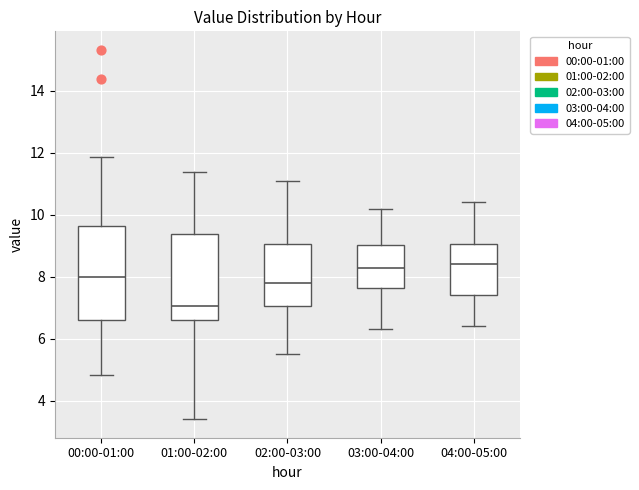

Reading left to right, read every box against the y-axis: the position of its median line, the range the box covers, and the ends of its whiskers. The values are not printed on the chart, so give them approximately, as read against the axis.

00:00-01:00: median 8.0, box 6.6 to 9.6, whiskers 4.8 to 11.8
01:00-02:00: median 7.0, box 6.6 to 9.4, whiskers 3.4 to 11.4
02:00-03:00: median 7.8, box 7.0 to 9.0, whiskers 5.6 to 11.2
03:00-04:00: median 8.4, box 7.6 to 9.0, whiskers 6.4 to 10.2
04:00-05:00: median 8.4, box 7.4 to 9.0, whiskers 6.4 to 10.4